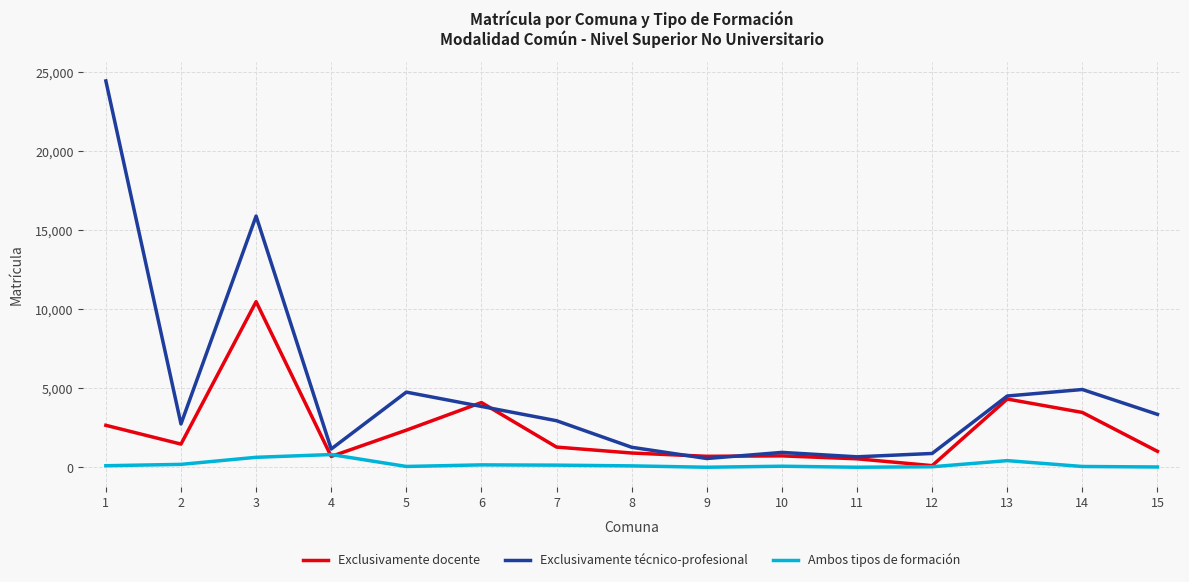

Where is Exclusivamente técnico-profesional nearest to the value 12492?

3